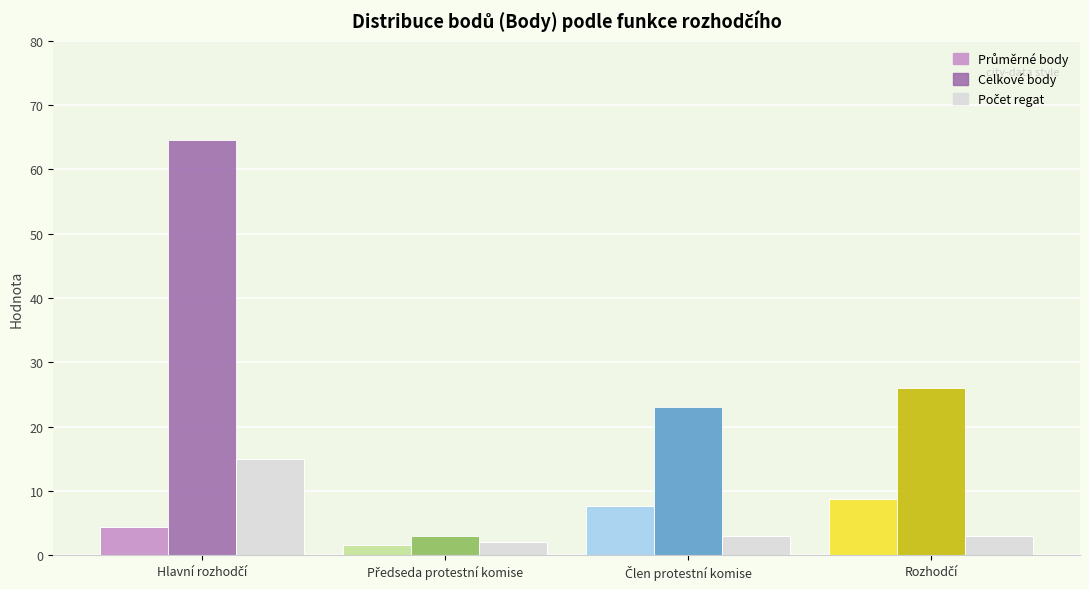

Which series has the largest range (max minus min)?

Celkové body